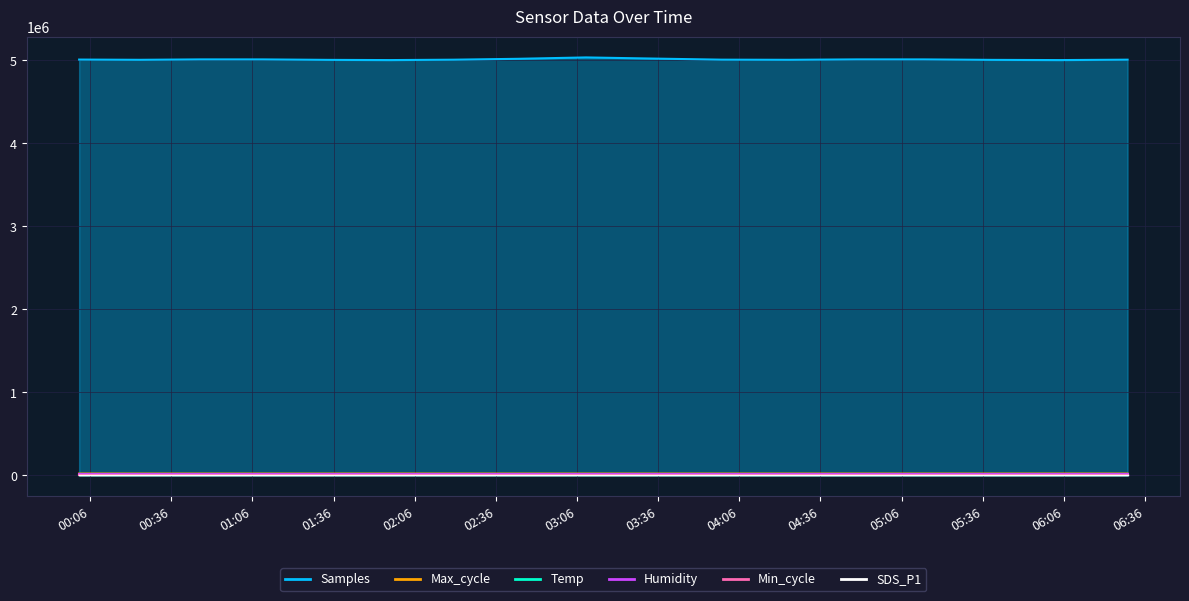

Where does the Max_cycle series first go above 20029?

2023/03/26 00:01:57